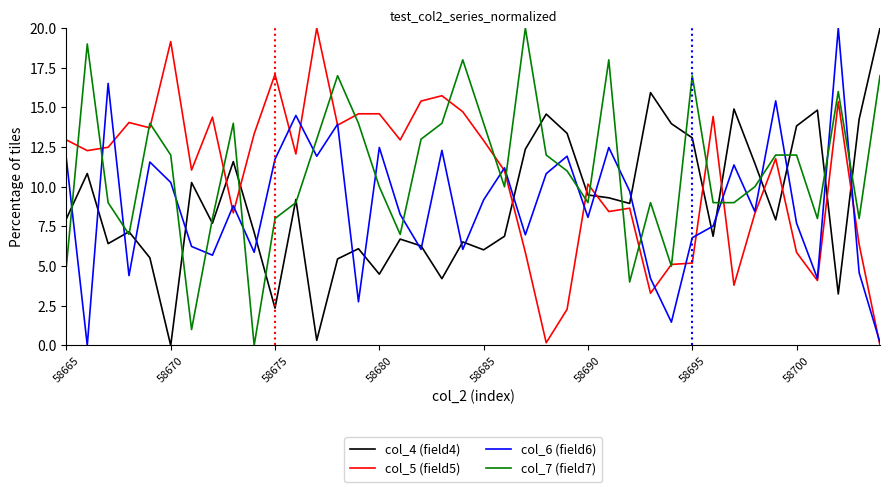

What is the highest value of the col_5 (field5) series?

20.0